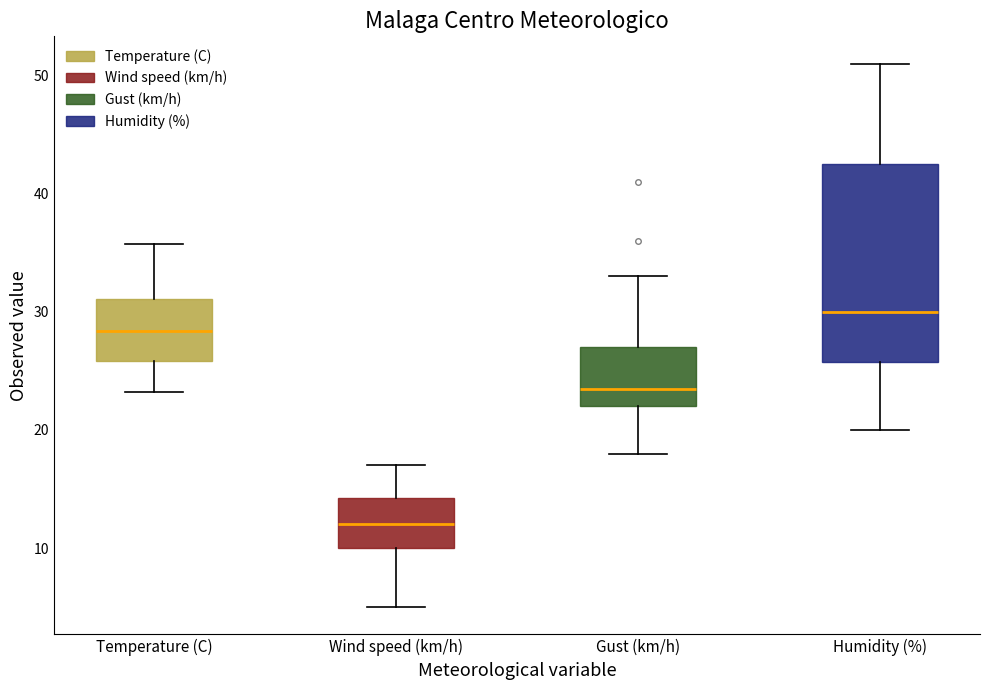

Reading left to right, read every box against the y-axis: the position of its median line, the range the box covers, and the ends of its whiskers. The values are not printed on the chart, so give them approximately, as read against the axis.

Temperature (C): median 28, box 26 to 31, whiskers 23 to 36
Wind speed (km/h): median 12, box 10 to 14, whiskers 5 to 17
Gust (km/h): median 24, box 22 to 27, whiskers 18 to 33
Humidity (%): median 30, box 26 to 43, whiskers 20 to 51